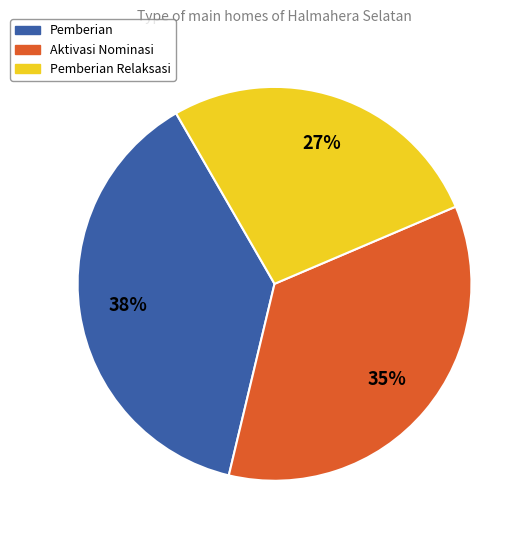

Is there a majority slice in this chart?

No